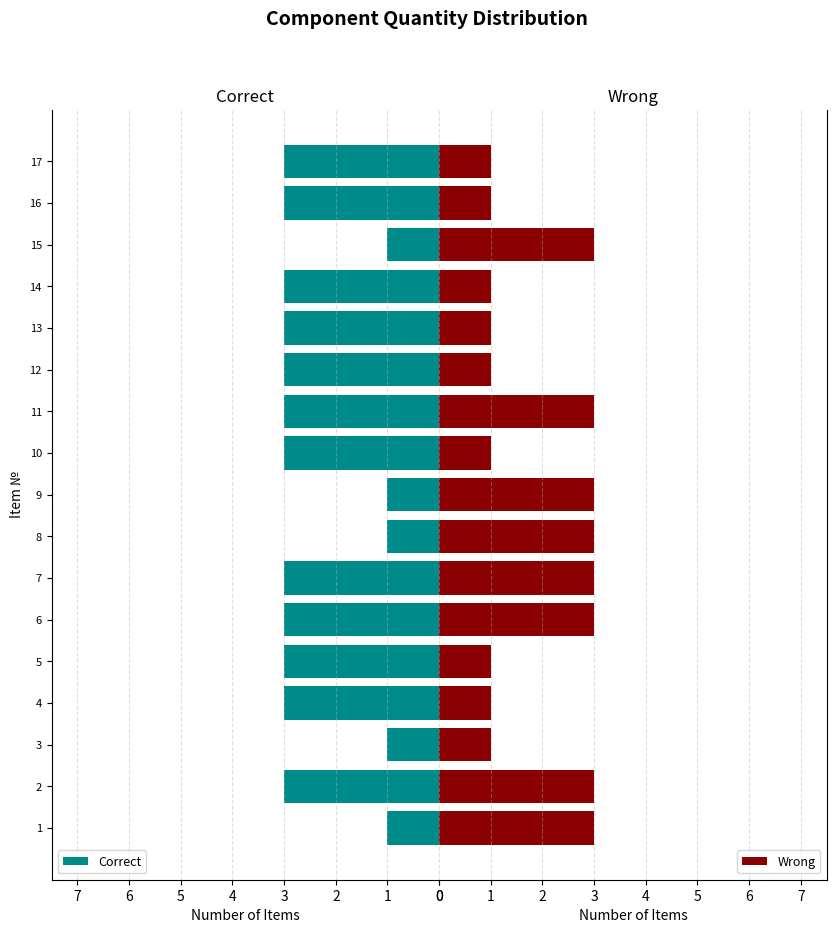

What is the maximum value for Wrong?

3